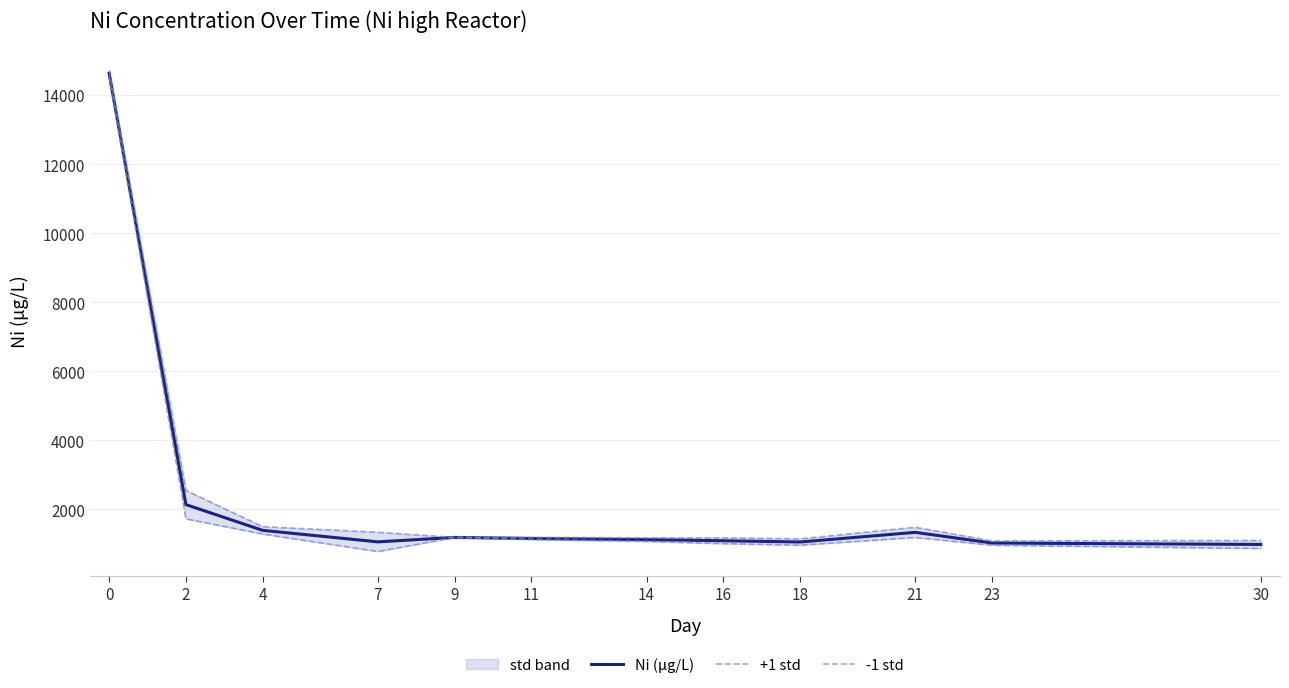

What is the maximum value for Ni (μg/L)?

14634.6